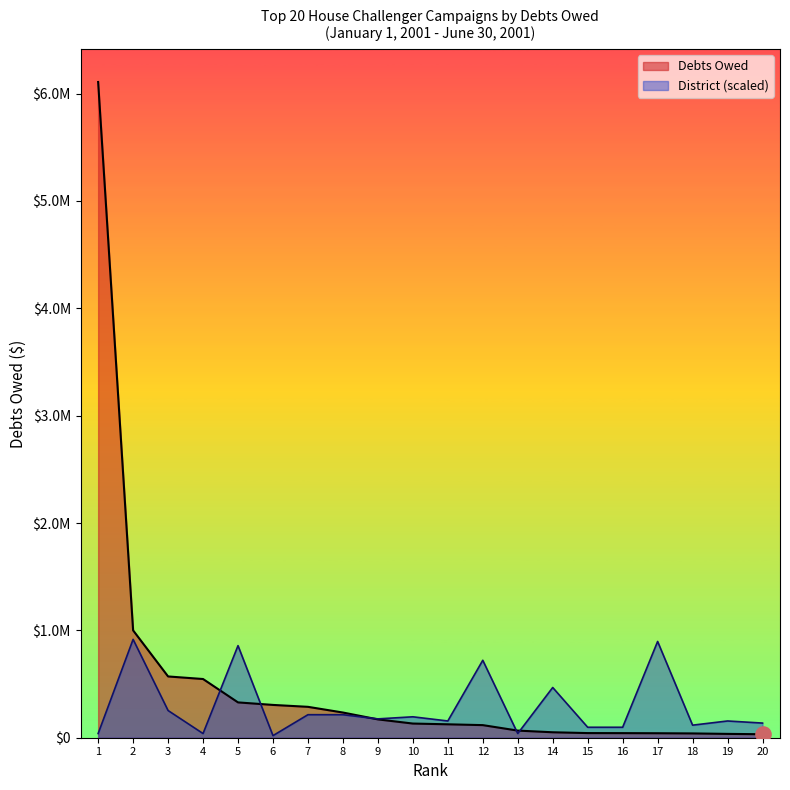

Which series contains the lowest Y value?

District